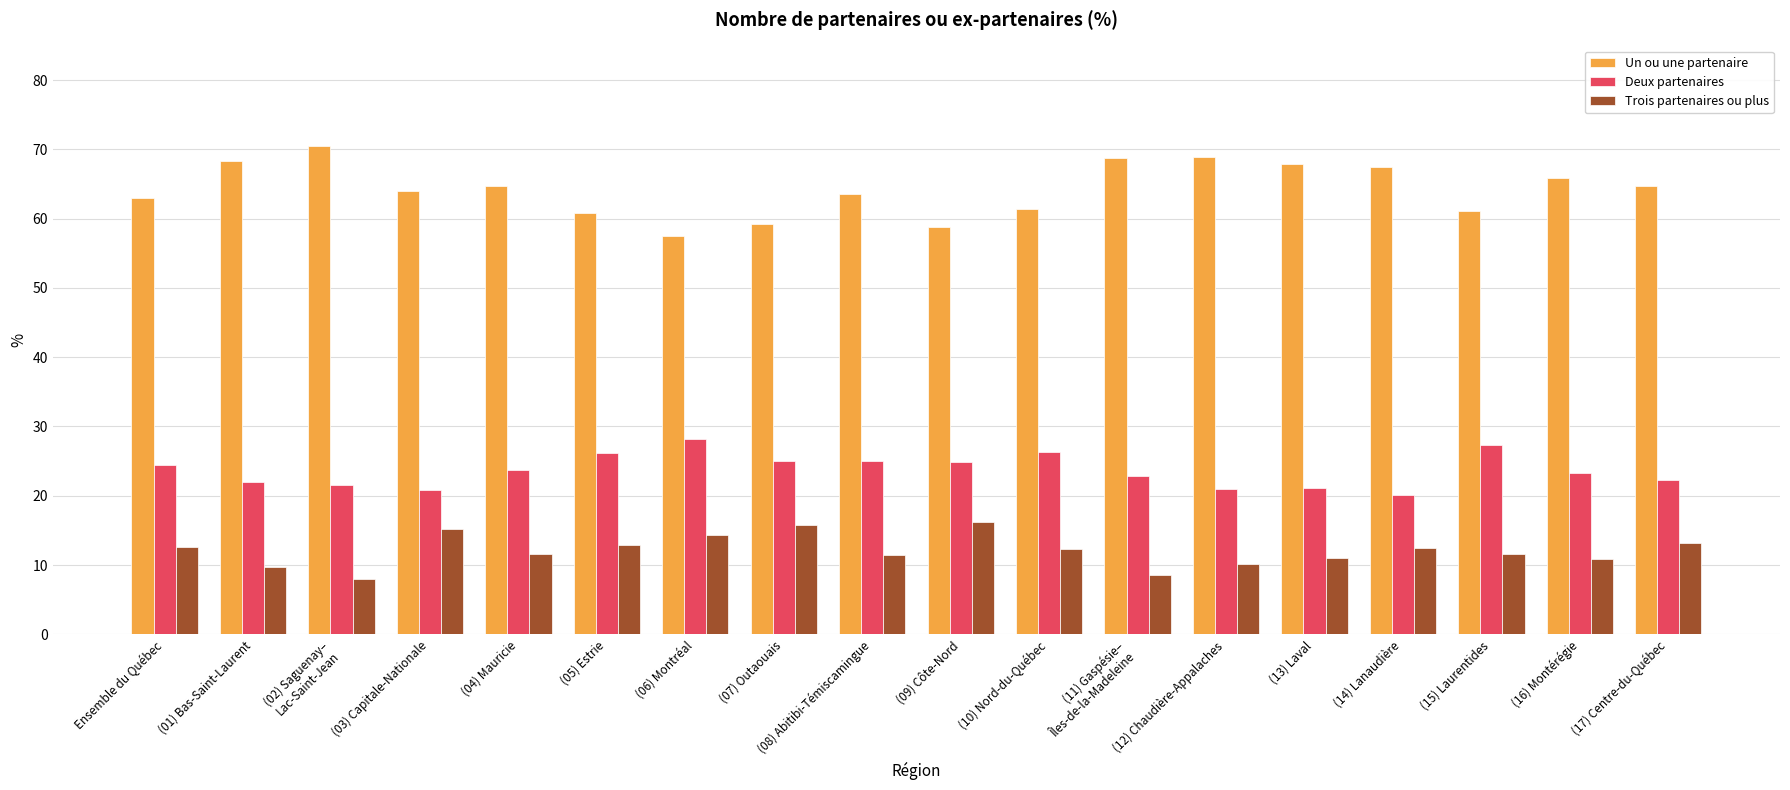

Which series has the largest total across all categories?

Un ou une partenaire